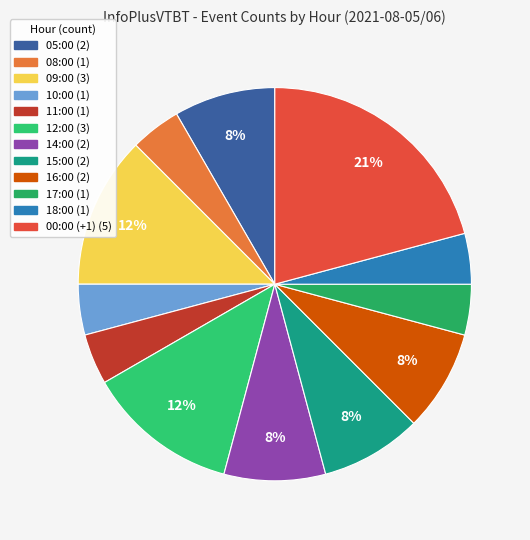

Does 17:00 account for over 50% of the chart?

No